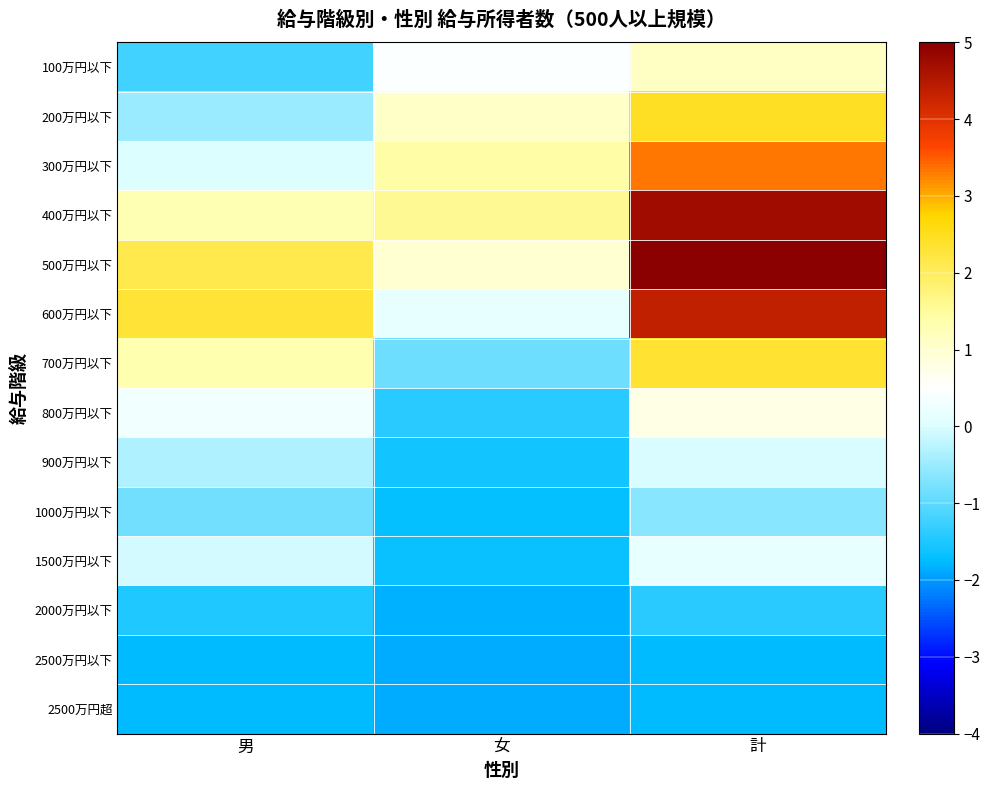

At which category is the sum across all series the highest?

計